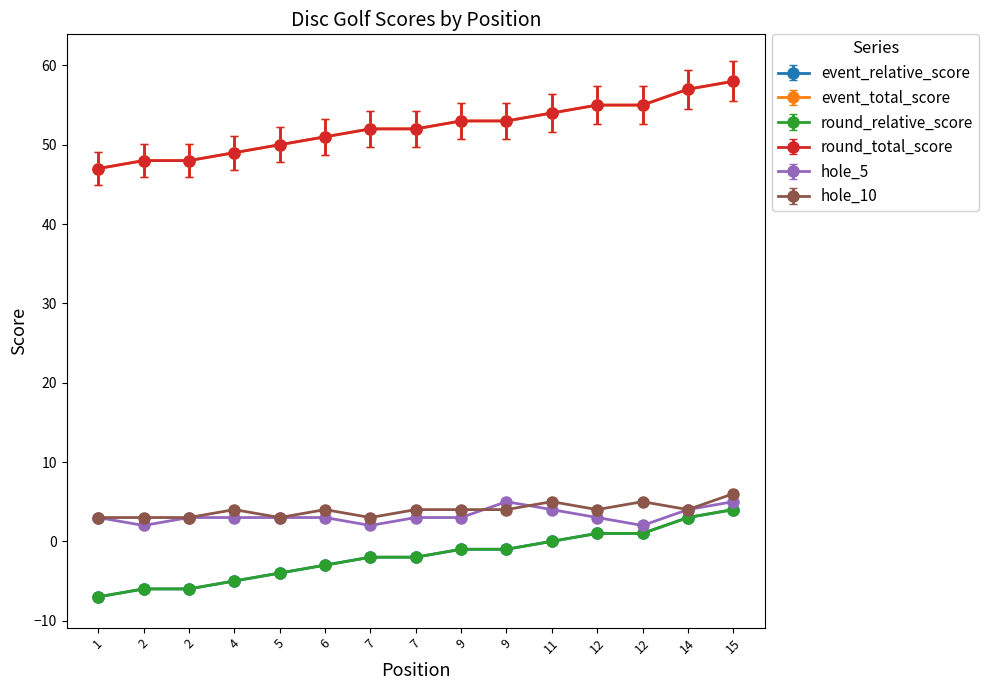

Does the chart have visible grid lines?

No